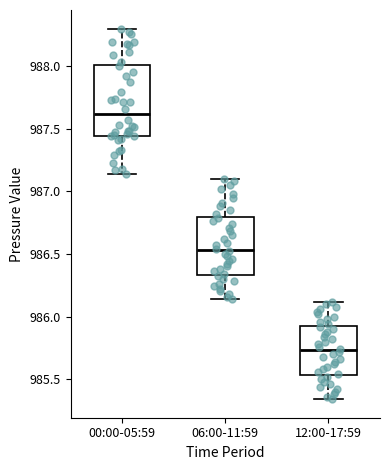

Which box has the highest median line?

00:00-05:59